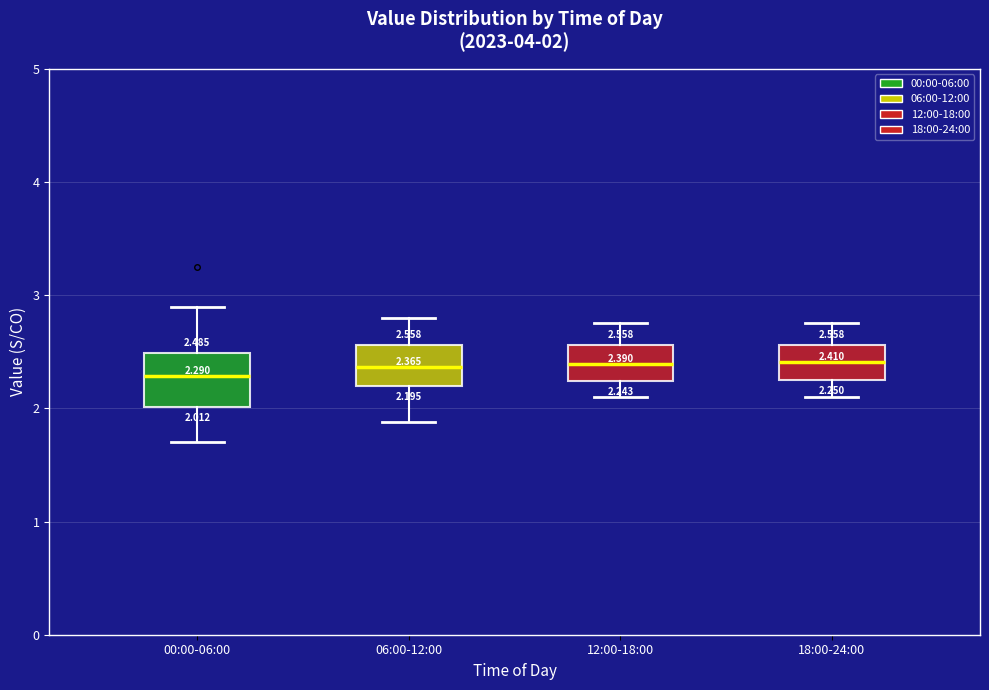

Which box is the tallest, from its lower edge to its upper edge?

00:00-06:00